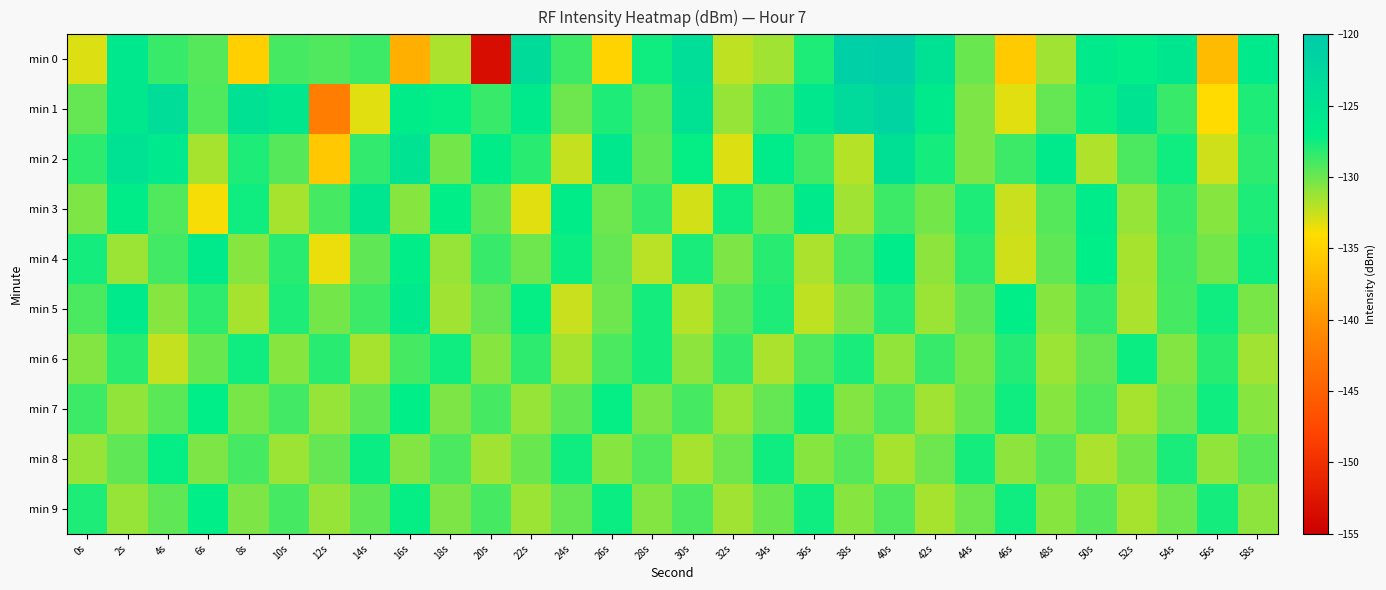

Reading left to right, what are all the values shown in this chart?

min 0: 0s=-133.0	2s=-125.9	4s=-128.5	6s=-129.4	8s=-135.1	10s=-129.0	12s=-129.2	14s=-128.7	16s=-137.8	18s=-131.6	20s=-153.5	22s=-123.3	24s=-128.6	26s=-134.9	28s=-127.4	30s=-123.7	32s=-132.2	34s=-131.4	36s=-127.9	38s=-121.0	40s=-120.5	42s=-124.7	44s=-129.9	46s=-135.5	48s=-131.5	50s=-126.4	52s=-127.0	54s=-125.5	56s=-136.8	58s=-126.2
min 1: 0s=-129.7	2s=-125.6	4s=-123.6	6s=-129.2	8s=-124.4	10s=-125.7	12s=-142.1	14s=-133.1	16s=-126.8	18s=-127.1	20s=-128.5	22s=-126.3	24s=-130.1	26s=-127.8	28s=-129.4	30s=-124.6	32s=-131.2	34s=-128.9	36s=-125.7	38s=-123.1	40s=-121.8	42s=-126.4	44s=-130.5	46s=-133.2	48s=-129.8	50s=-127.3	52s=-125.1	54s=-128.6	56s=-134.2	58s=-127.9
min 2: 0s=-128.3	2s=-124.7	4s=-126.1	6s=-131.5	8s=-127.8	10s=-129.3	12s=-135.6	14s=-128.4	16s=-124.9	18s=-130.2	20s=-126.7	22s=-128.1	24s=-132.4	26s=-125.8	28s=-129.6	30s=-127.2	32s=-133.1	34s=-126.5	36s=-128.8	38s=-131.9	40s=-124.3	42s=-127.6	44s=-130.4	46s=-128.7	48s=-126.2	50s=-131.8	52s=-129.1	54s=-127.4	56s=-132.6	58s=-128.3
min 3: 0s=-130.5	2s=-126.8	4s=-129.2	6s=-133.7	8s=-127.4	10s=-131.6	12s=-128.9	14s=-125.3	16s=-130.8	18s=-127.1	20s=-129.6	22s=-133.2	24s=-126.7	26s=-130.1	28s=-128.4	30s=-132.8	32s=-127.5	34s=-129.9	36s=-126.3	38s=-131.4	40s=-128.7	42s=-130.2	44s=-127.8	46s=-132.5	48s=-129.3	50s=-126.6	52s=-131.1	54s=-128.5	56s=-130.7	58s=-127.9
min 4: 0s=-127.6	2s=-131.3	4s=-128.8	6s=-126.2	8s=-130.7	10s=-128.1	12s=-133.4	14s=-129.6	16s=-126.9	18s=-131.2	20s=-128.5	22s=-130.0	24s=-127.3	26s=-129.8	28s=-132.1	30s=-127.7	32s=-130.4	34s=-128.2	36s=-131.7	38s=-129.1	40s=-126.5	42s=-130.9	44s=-128.3	46s=-132.6	48s=-129.7	50s=-127.0	52s=-131.5	54s=-128.8	56s=-130.2	58s=-127.4
min 5: 0s=-129.1	2s=-126.4	4s=-130.8	6s=-128.3	8s=-131.6	10s=-127.9	12s=-130.2	14s=-128.7	16s=-126.1	18s=-131.4	20s=-129.8	22s=-127.2	24s=-132.5	26s=-130.0	28s=-127.6	30s=-131.9	32s=-129.3	34s=-127.8	36s=-132.2	38s=-130.5	40s=-128.0	42s=-131.3	44s=-129.6	46s=-127.1	48s=-130.8	50s=-128.4	52s=-131.7	54s=-129.0	56s=-127.5	58s=-130.3
min 6: 0s=-130.6	2s=-128.1	4s=-132.4	6s=-129.9	8s=-127.4	10s=-130.7	12s=-128.2	14s=-131.5	16s=-129.0	18s=-127.5	20s=-130.8	22s=-128.3	24s=-131.6	26s=-129.1	28s=-127.6	30s=-130.9	32s=-128.4	34s=-131.7	36s=-129.2	38s=-127.7	40s=-131.0	42s=-128.5	44s=-130.3	46s=-128.0	48s=-131.3	50s=-129.8	52s=-127.3	54s=-130.6	56s=-128.1	58s=-131.4
min 7: 0s=-128.7	2s=-131.0	4s=-129.5	6s=-127.0	8s=-130.3	10s=-128.8	12s=-131.1	14s=-129.6	16s=-127.1	18s=-130.4	20s=-128.9	22s=-131.2	24s=-129.7	26s=-127.2	28s=-130.5	30s=-129.0	32s=-131.3	34s=-129.8	36s=-127.3	38s=-130.6	40s=-129.1	42s=-131.4	44s=-129.9	46s=-127.4	48s=-130.7	50s=-129.2	52s=-131.5	54s=-130.0	56s=-127.5	58s=-130.8
min 8: 0s=-131.2	2s=-129.7	4s=-127.2	6s=-130.5	8s=-129.0	10s=-131.3	12s=-129.8	14s=-127.3	16s=-130.6	18s=-129.1	20s=-131.4	22s=-129.9	24s=-127.4	26s=-130.7	28s=-129.2	30s=-131.5	32s=-130.0	34s=-127.5	36s=-130.8	38s=-129.3	40s=-131.6	42s=-130.1	44s=-127.6	46s=-130.9	48s=-129.4	50s=-131.7	52s=-130.2	54s=-127.7	56s=-131.0	58s=-129.5
min 9: 0s=-127.8	2s=-131.1	4s=-129.6	6s=-127.1	8s=-130.4	10s=-128.9	12s=-131.2	14s=-129.7	16s=-127.2	18s=-130.5	20s=-129.0	22s=-131.3	24s=-129.8	26s=-127.3	28s=-130.6	30s=-129.1	32s=-131.4	34s=-129.9	36s=-127.4	38s=-130.7	40s=-129.2	42s=-131.5	44s=-130.0	46s=-127.5	48s=-130.8	50s=-129.3	52s=-131.6	54s=-130.1	56s=-127.6	58s=-130.9